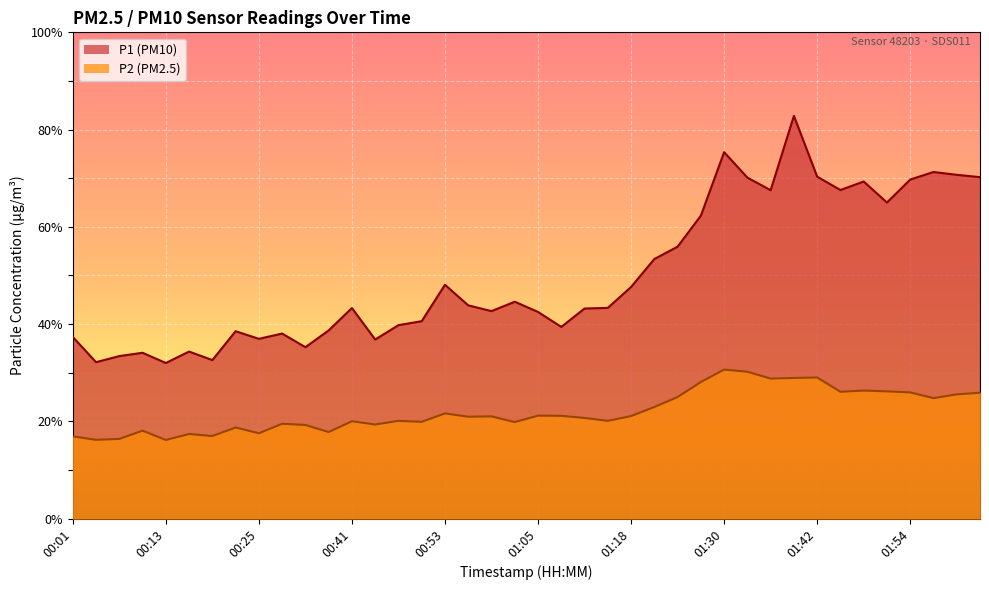

What is the sum of the P1 values at 01:08 and 01:11?

82.6